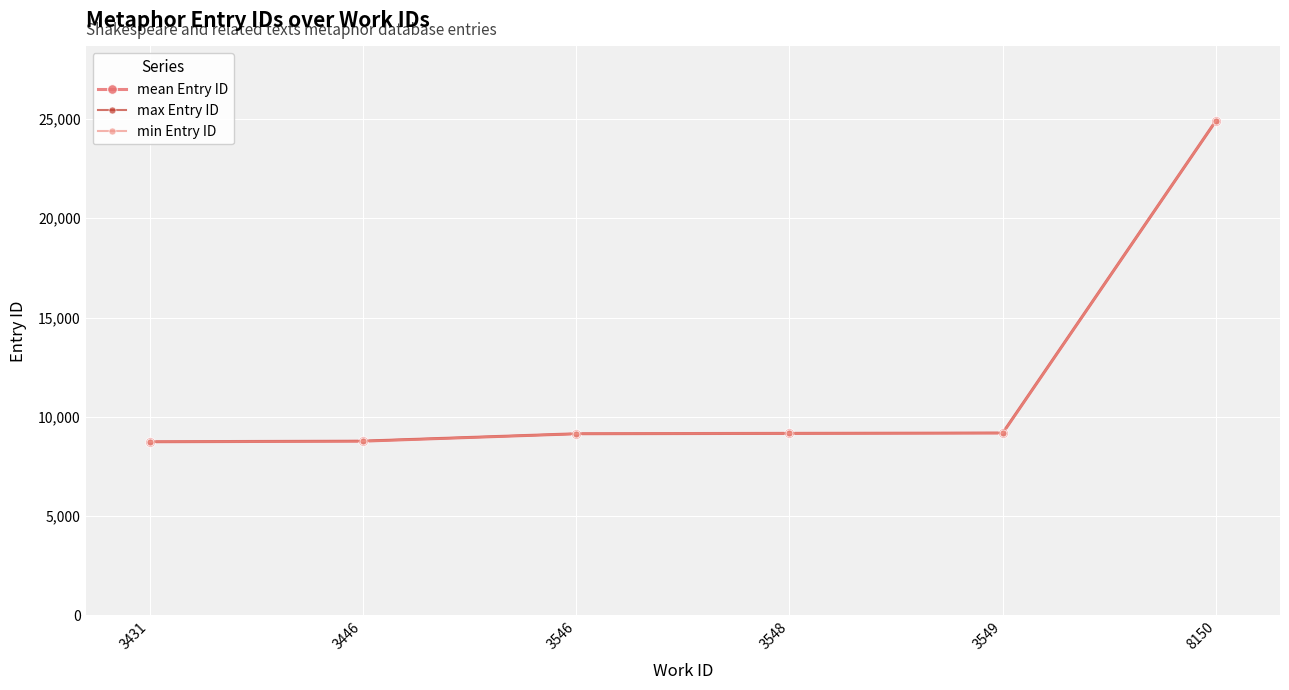

What are all the series names shown in the legend?

mean Entry ID, max Entry ID, min Entry ID